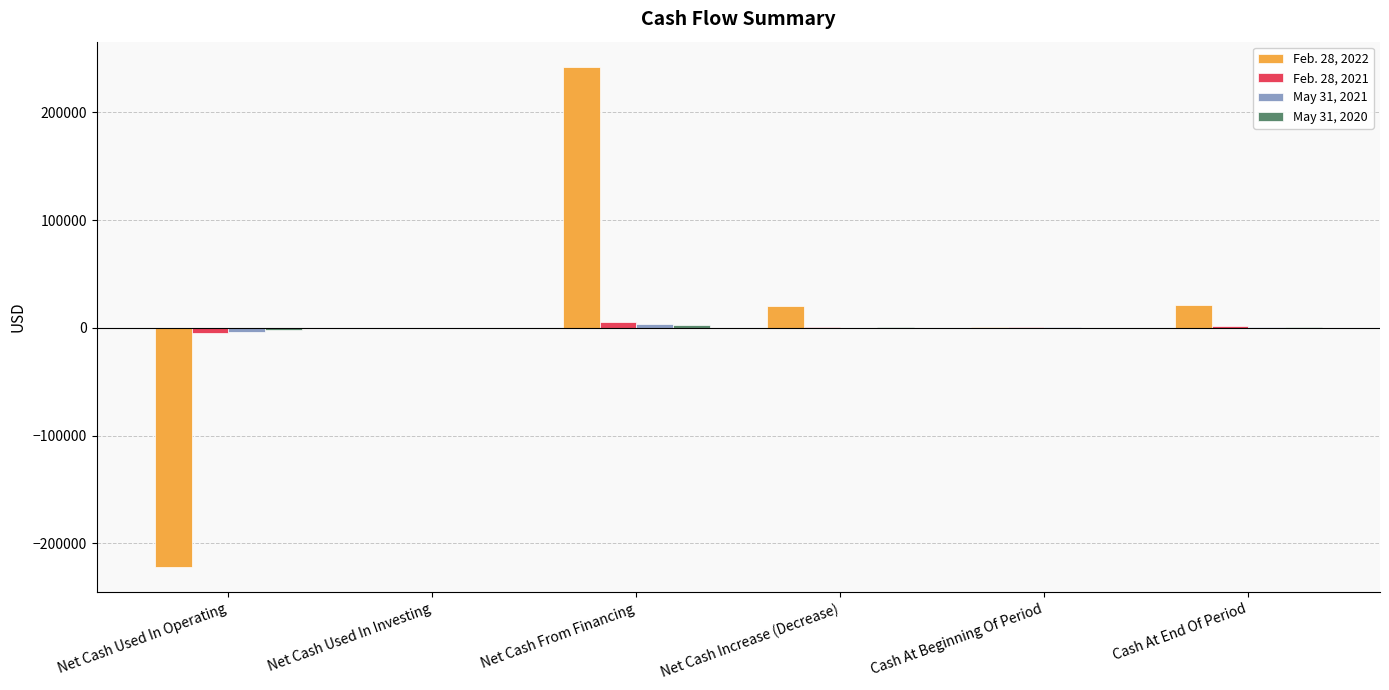

The Feb. 28, 2021 series shows 5500 at Net Cash From Financing. True or false?

True